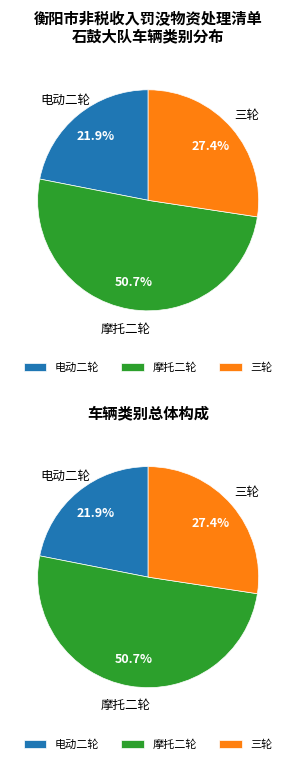

To the nearest percent, what portion does 三轮 represent?

27%